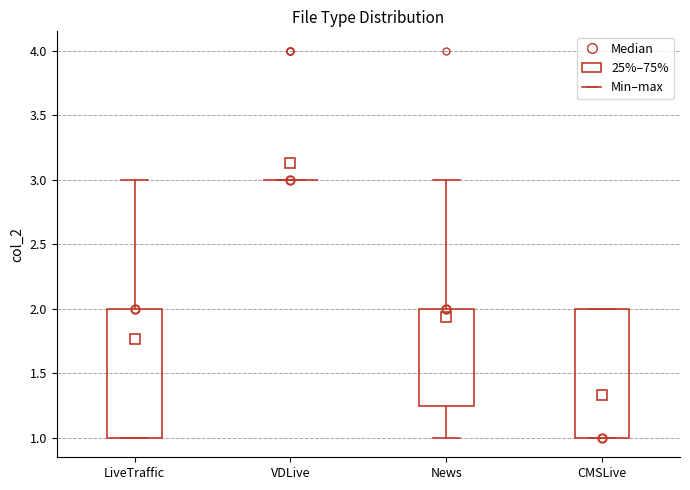

Reading left to right, read every box against the y-axis: the position of its median line, the range the box covers, and the ends of its whiskers. The values are not printed on the chart, so give them approximately, as read against the axis.

LiveTraffic: median 2.00 (drawn on the box's upper edge), box 1.00 to 2.00, whiskers 1.00 to 3.00
VDLive: box collapsed to a line at 3.00, whiskers 3.00 to 3.00
News: median 2.00 (drawn on the box's upper edge), box 1.25 to 2.00, whiskers 1.00 to 3.00
CMSLive: median 1.00 (drawn on the box's lower edge), box 1.00 to 2.00, whiskers 1.00 to 2.00